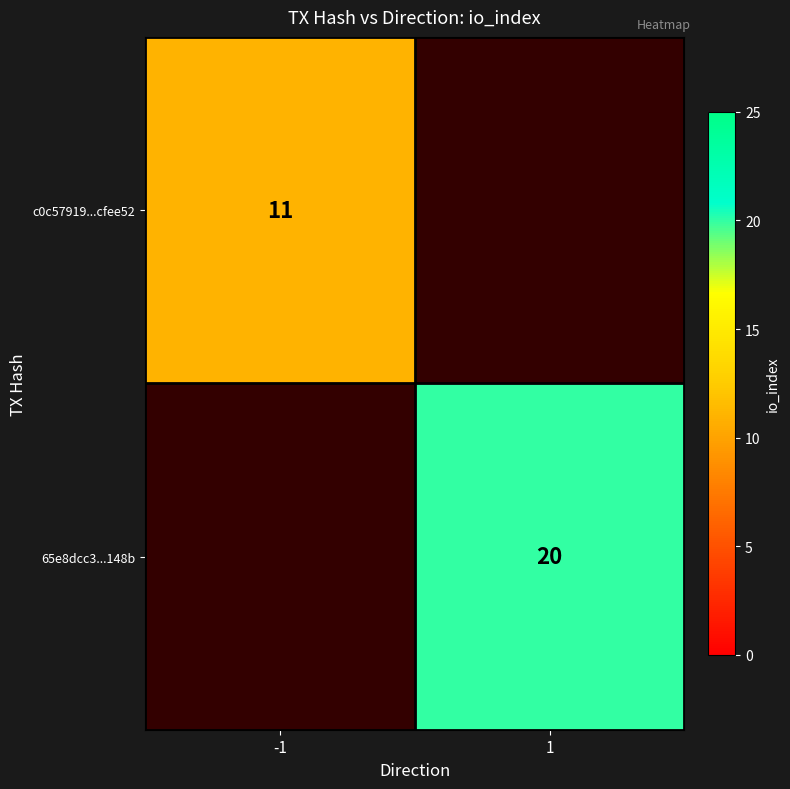

True or false: 65e8dcc3...148b has a value of 26 at 1.

False